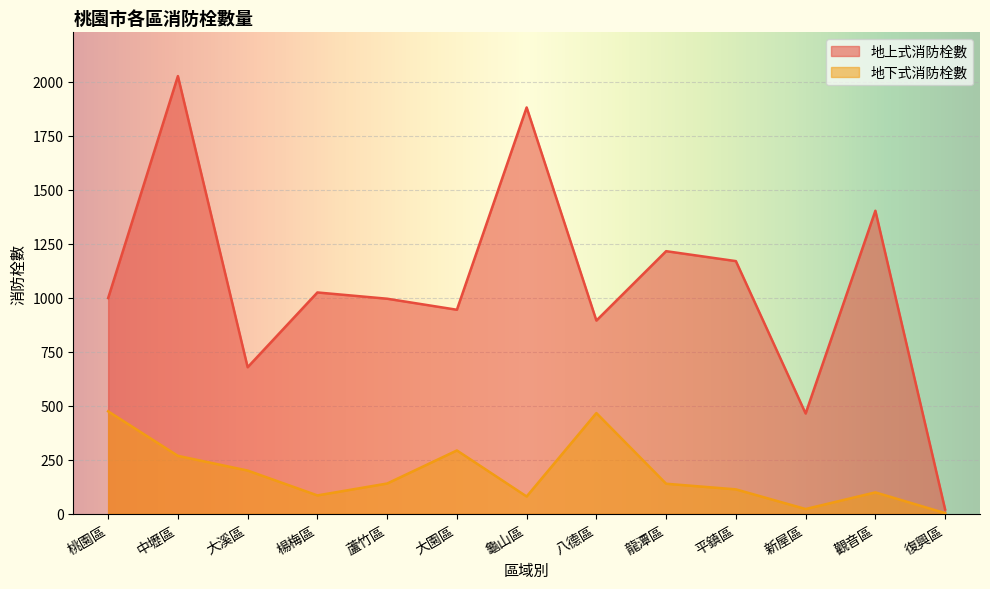

True or false: 地上式消防栓數 has a value of 1946 at 觀音區.

False